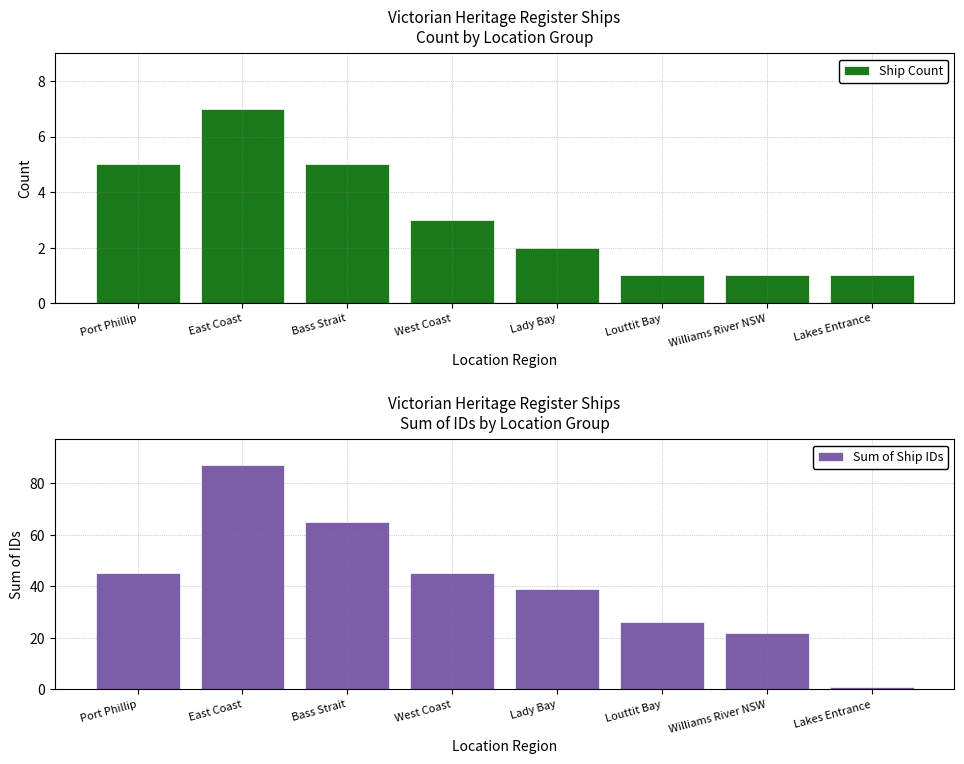

Which series changed the most between Port Phillip and Lady Bay?

Sum of Ship IDs